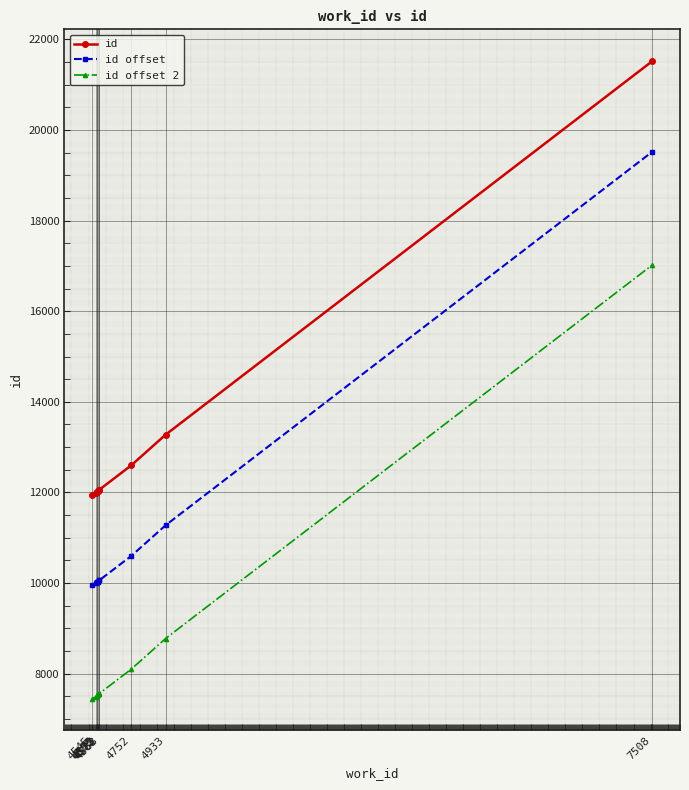

Count the number of categories in the chart.

10